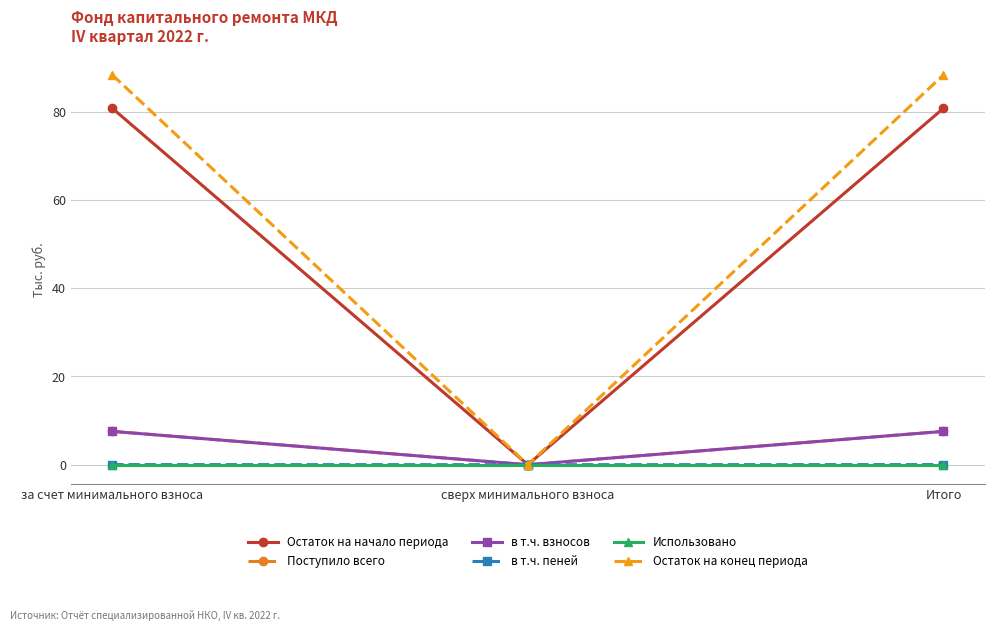

True or false: в т.ч. взносов has a value of 7.5 at за счет минимального взноса.

True